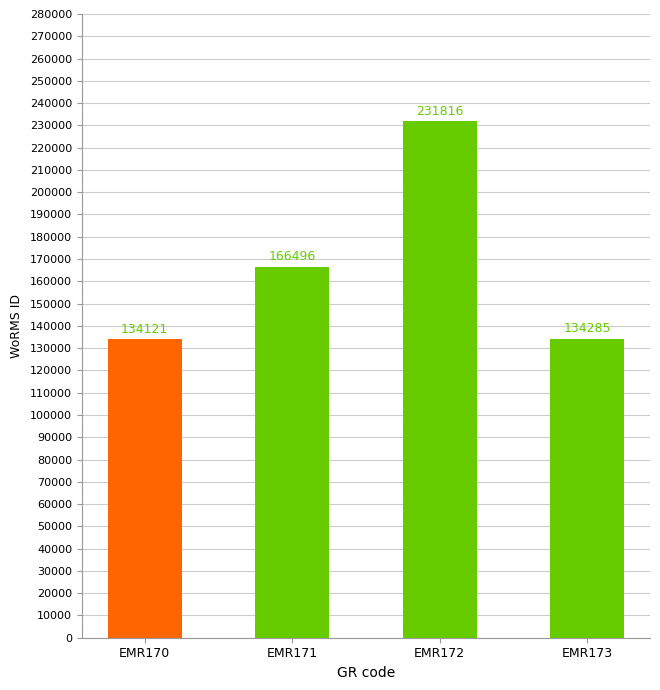

Where is the data nearest to the value 182968?

EMR171